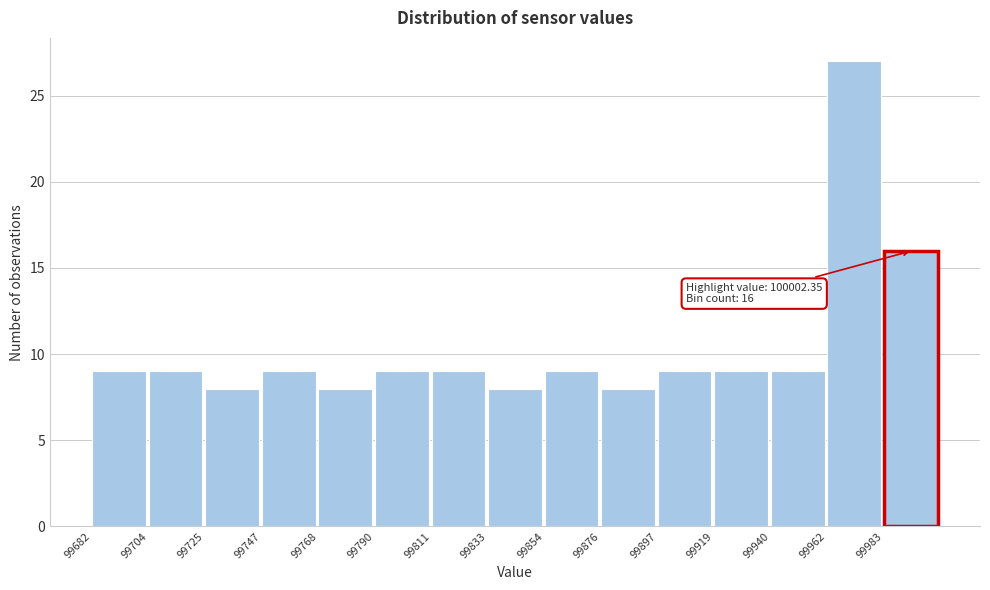

Over which range of the x-axis is the bar tallest?

99960 to 99985